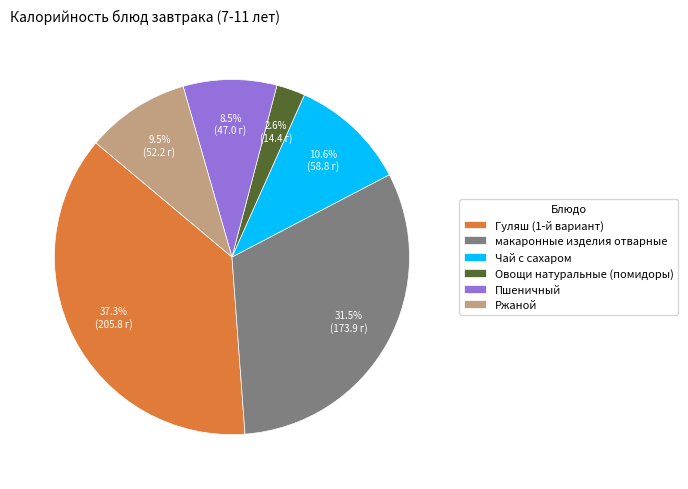

Is there any slice that represents more than half of the pie?

No